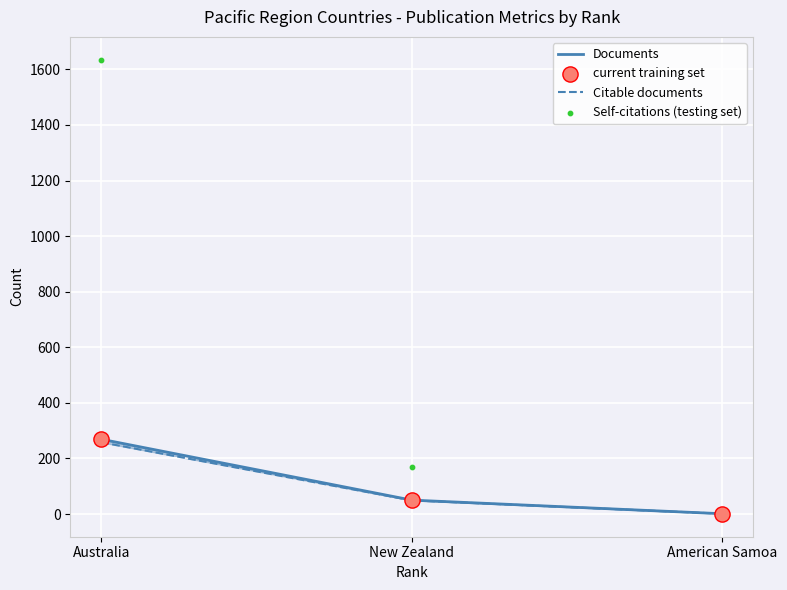

At how many categories does at least one series exceed 549?

1